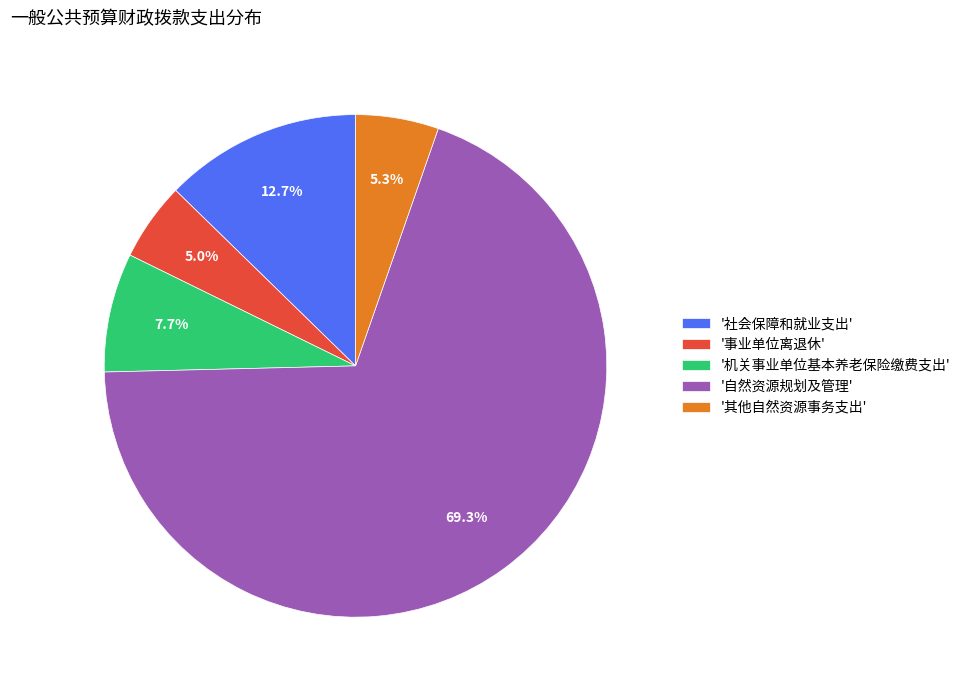

How many slices are in this pie chart?

5